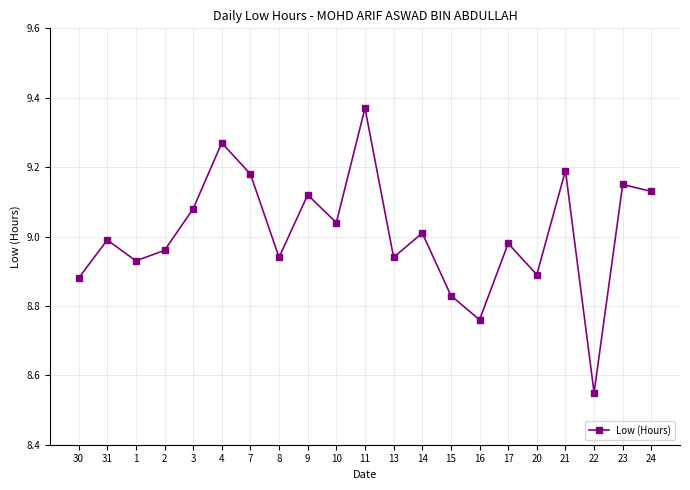

Between 2 and 30, which is larger?

2